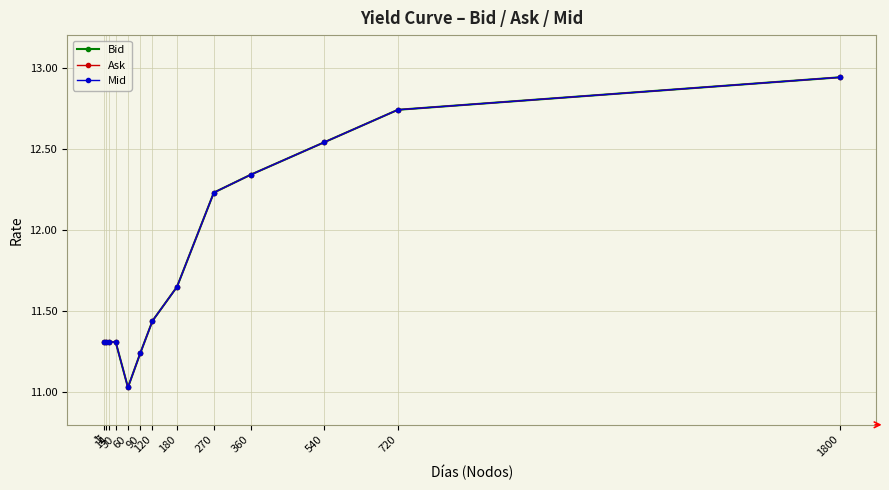

At which label is Mid closest to 11?

60